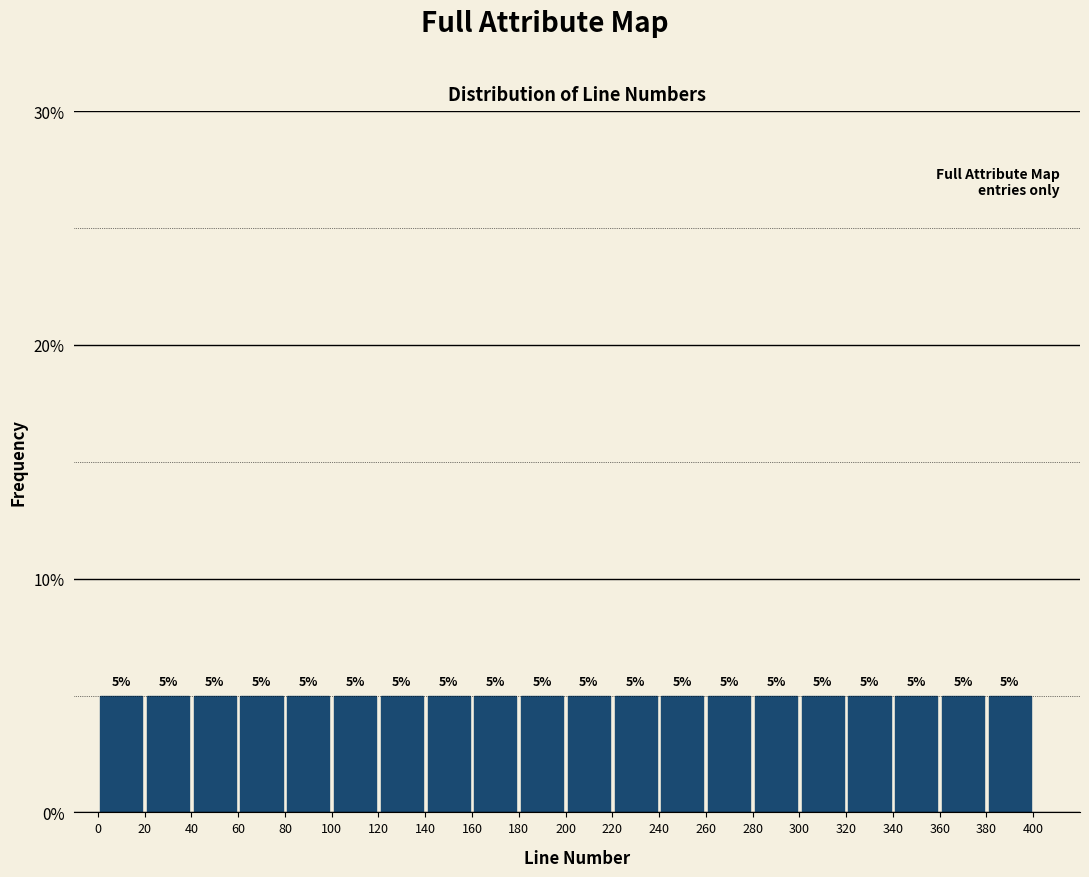

What is the height of the bar covering 40 to 60 on the x-axis?

5